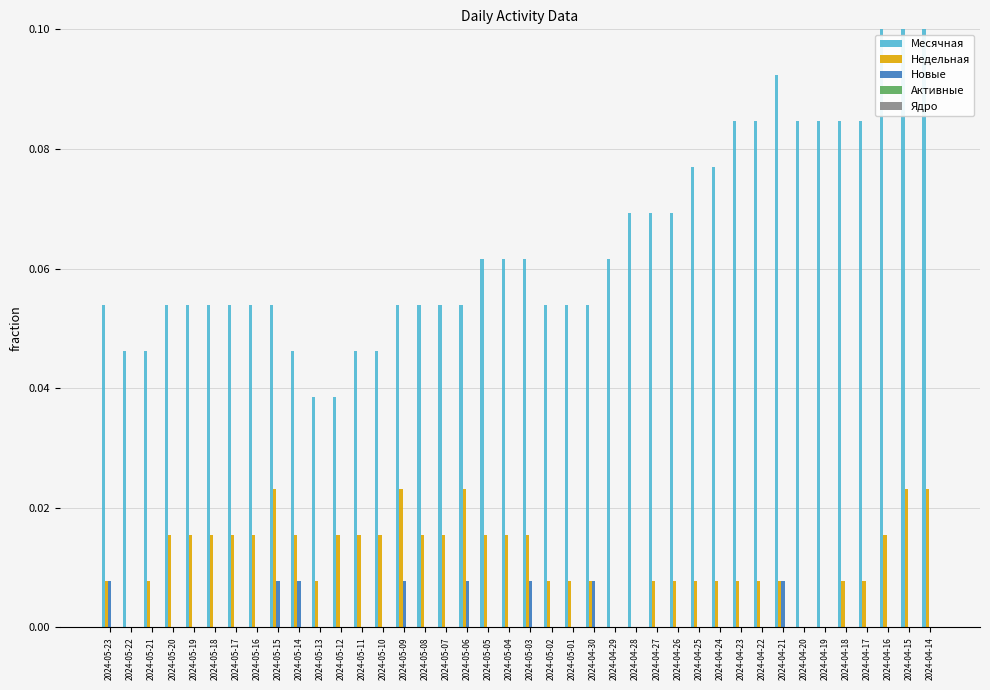

Is it true that Новые equals 0.0 at 2024-05-04?

True